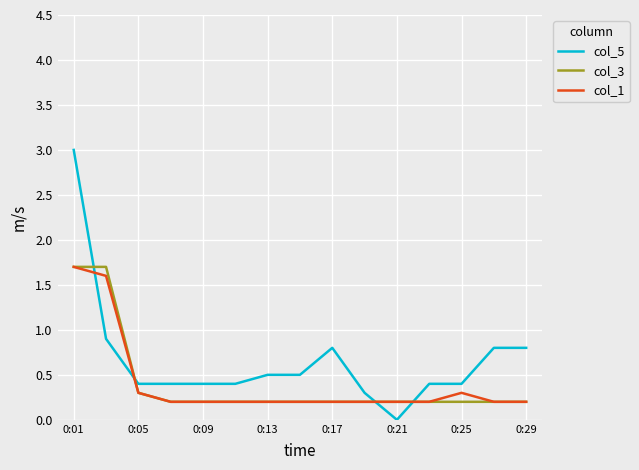

What is the maximum value shown in the chart?

3.0